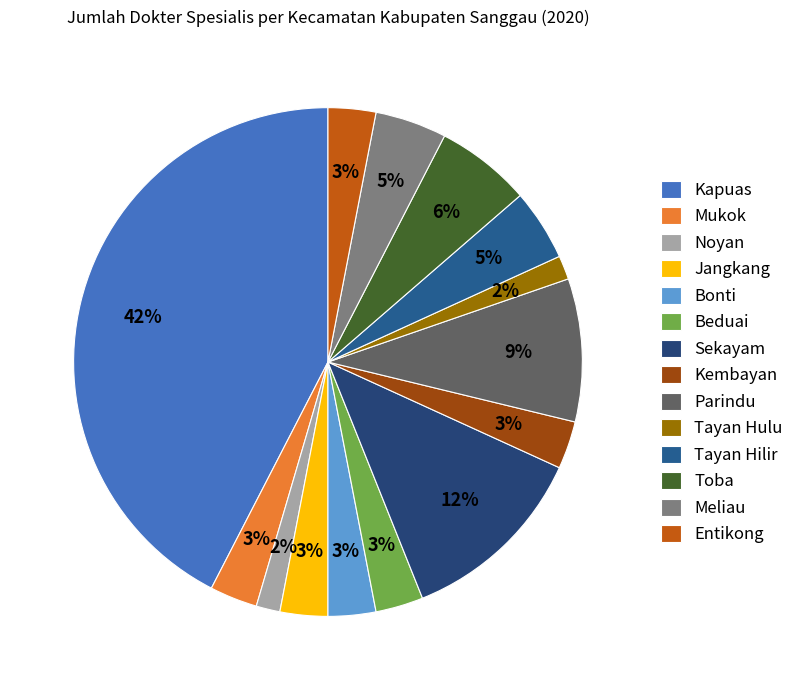

Does any single category account for the majority?

No